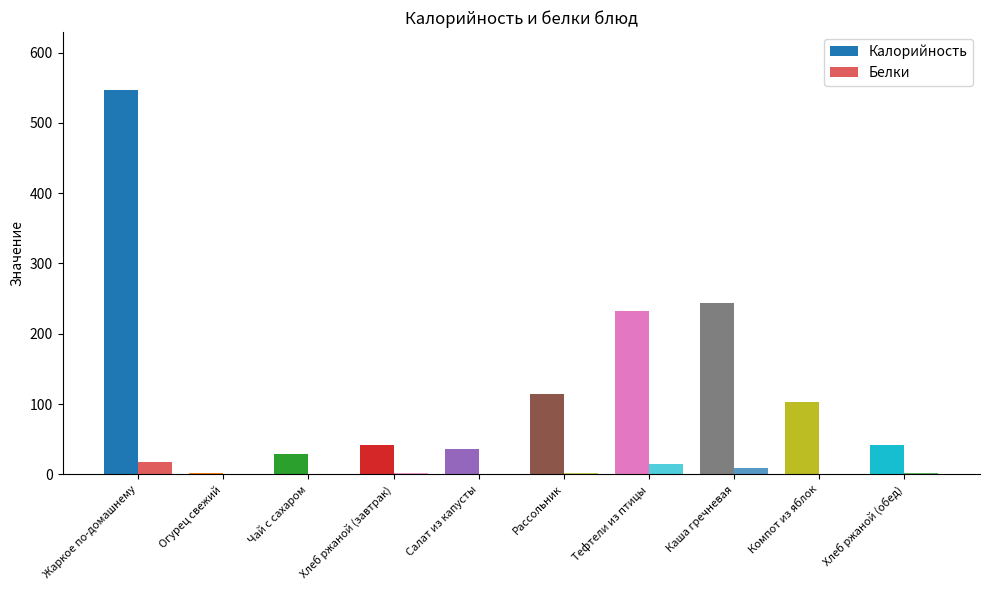

Count the number of data series in this chart.

2